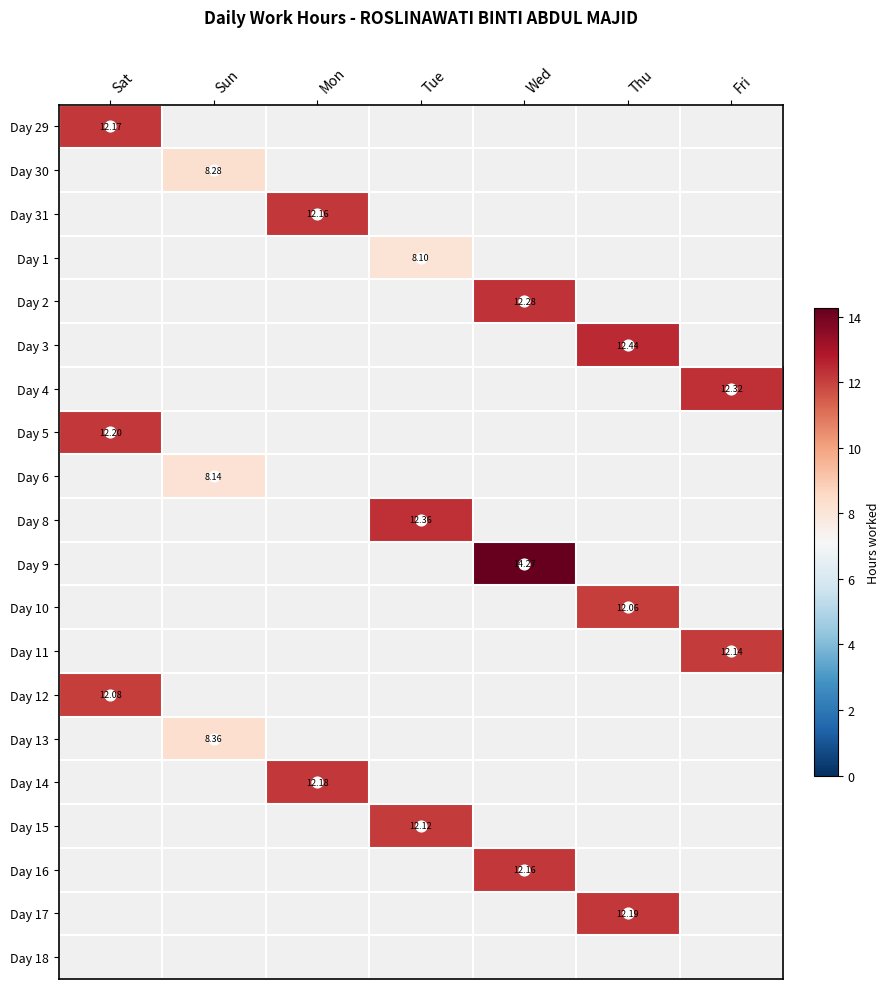

Which label corresponds to the smallest value in the chart?

Tue